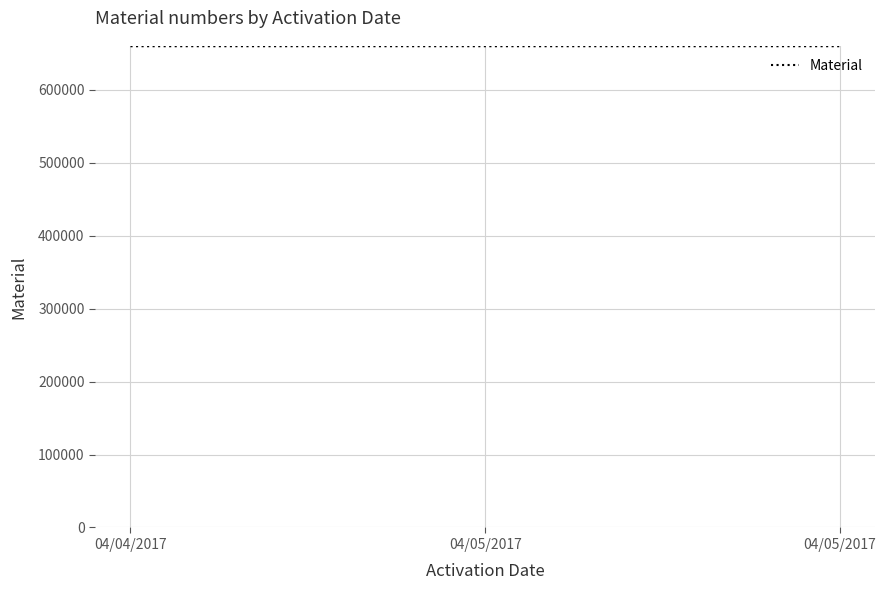

List the labels in order of value, largest first.

04/04/2017, 04/05/2017, 04/05/2017